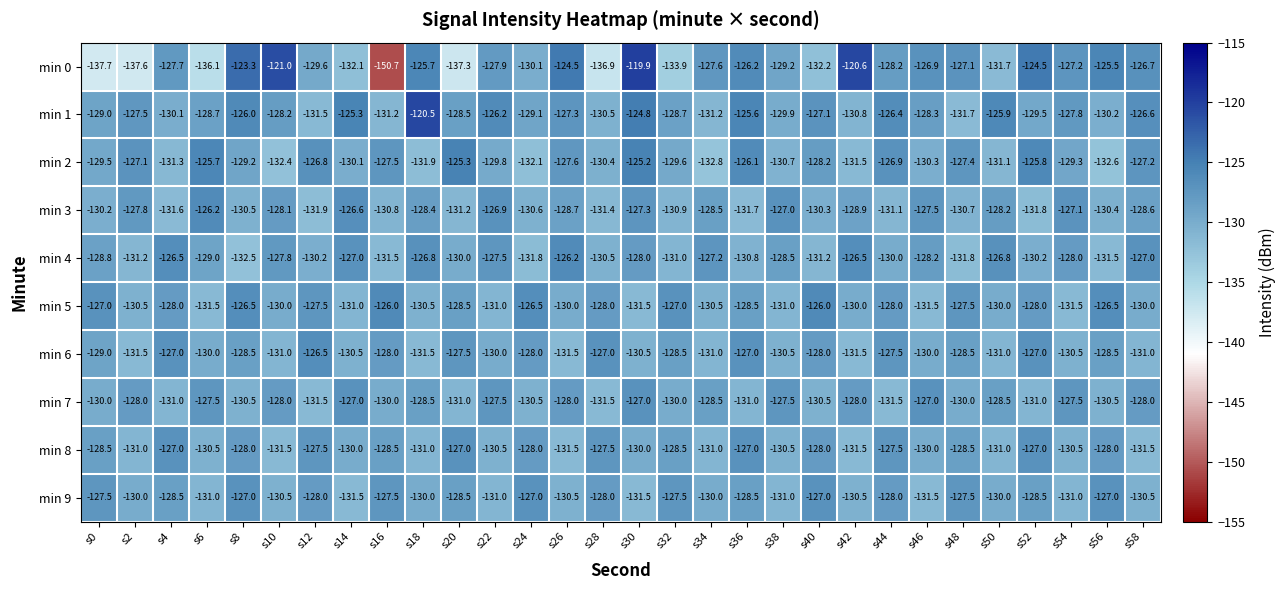

What is the difference between the highest and lowest values at s6?

10.4